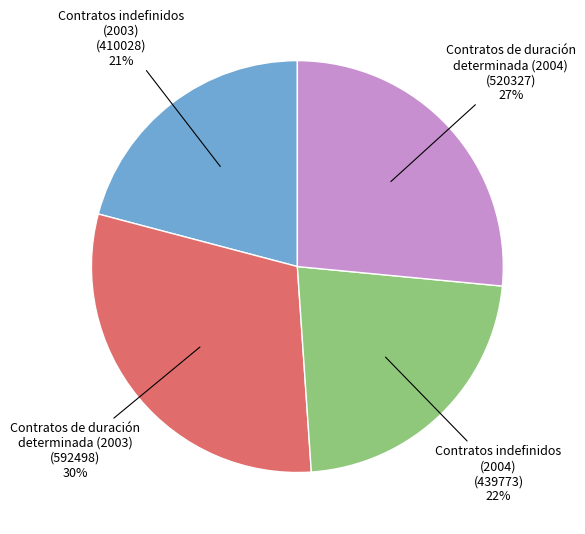

Is there a majority slice in this chart?

No